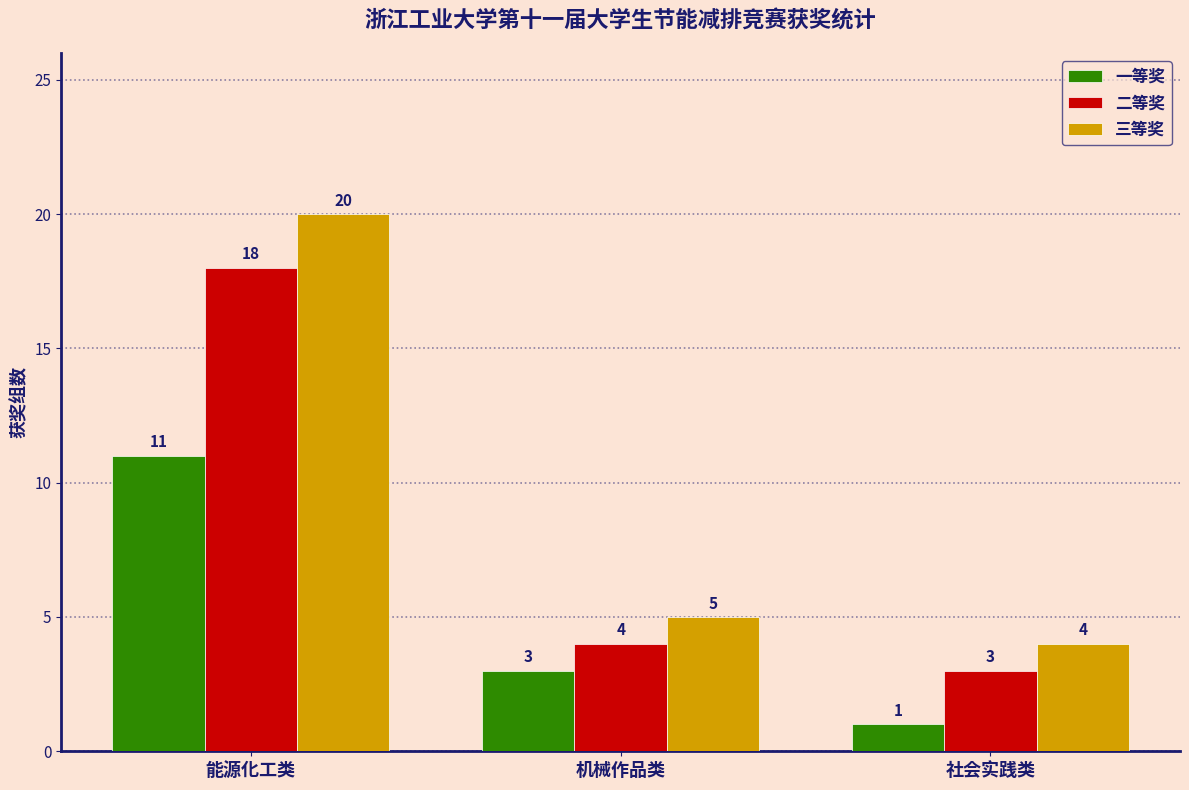

Between 机械作品类 and 社会实践类, which series saw the biggest shift?

一等奖